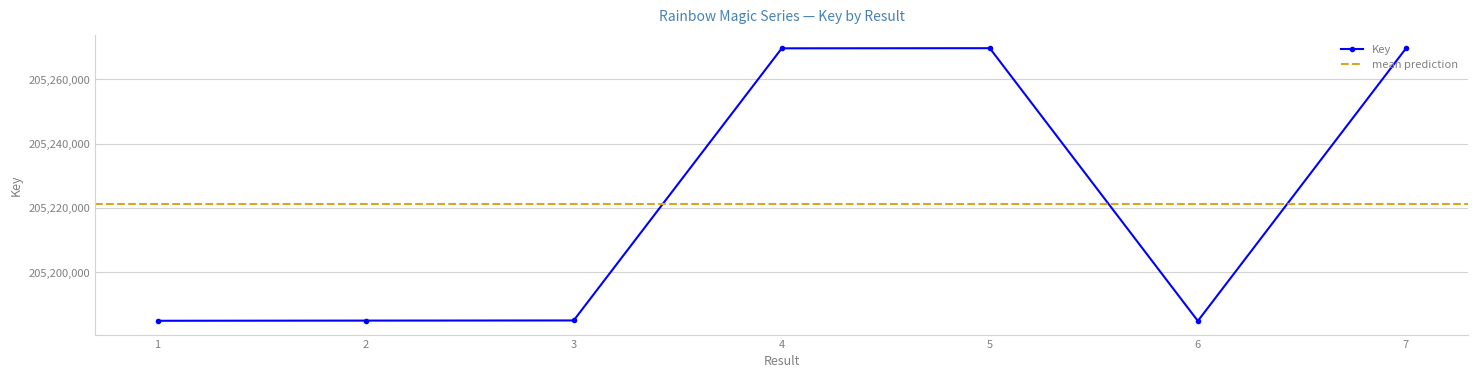

Rank the categories by value from lowest to highest.

6, 1, 2, 3, 7, 4, 5